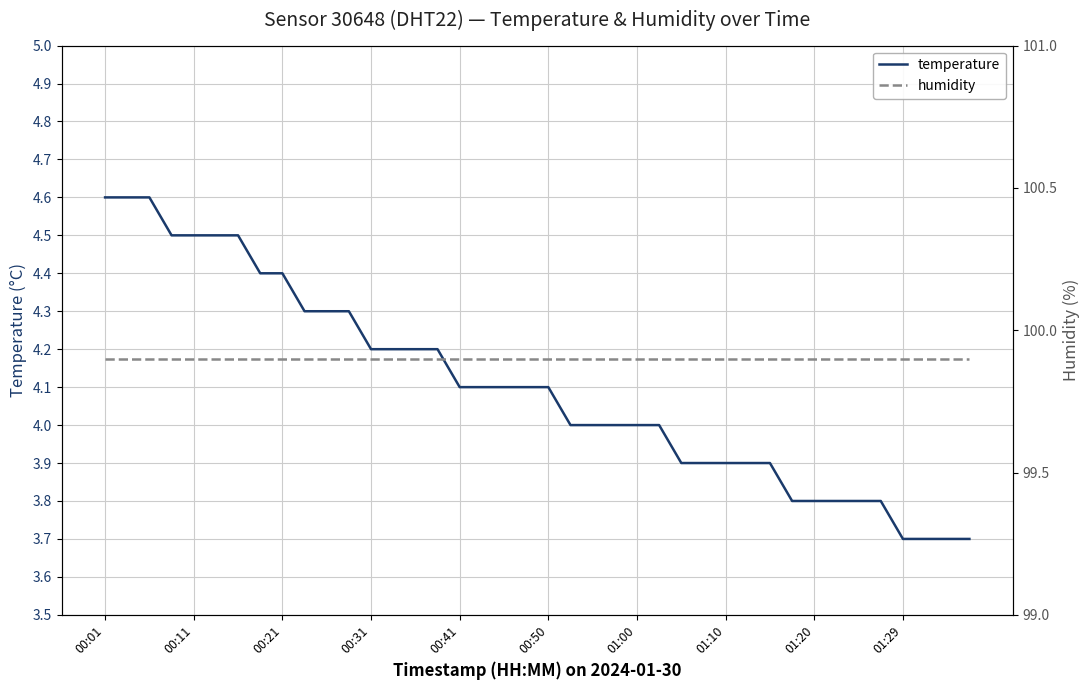

What is the sum of all humidity values?

3996.0